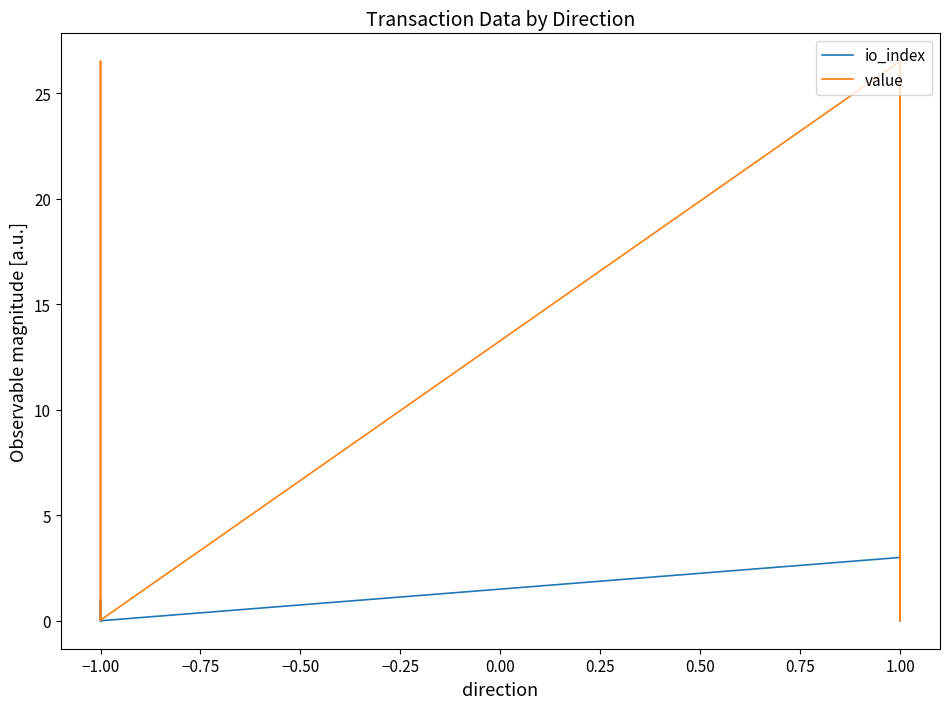

List the series in order of their peak value, highest first.

value, io_index